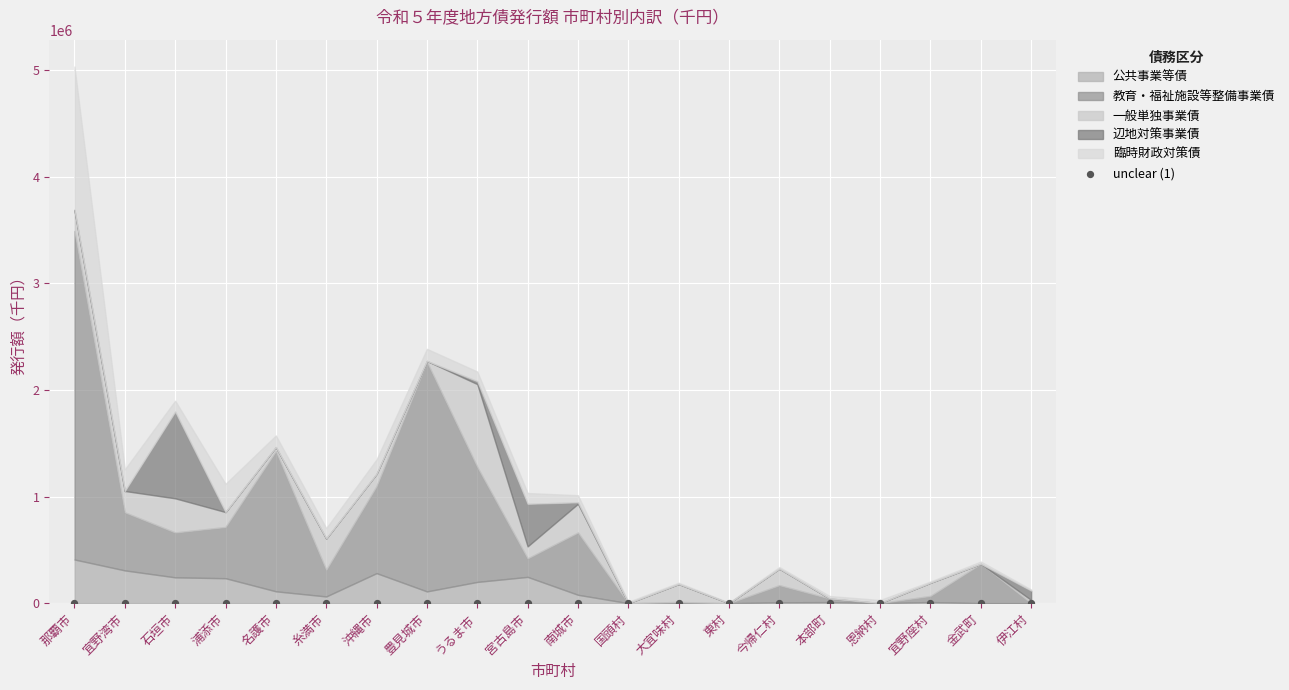

Which series has the widest spread of Y values?

教育・福祉施設等整備事業債